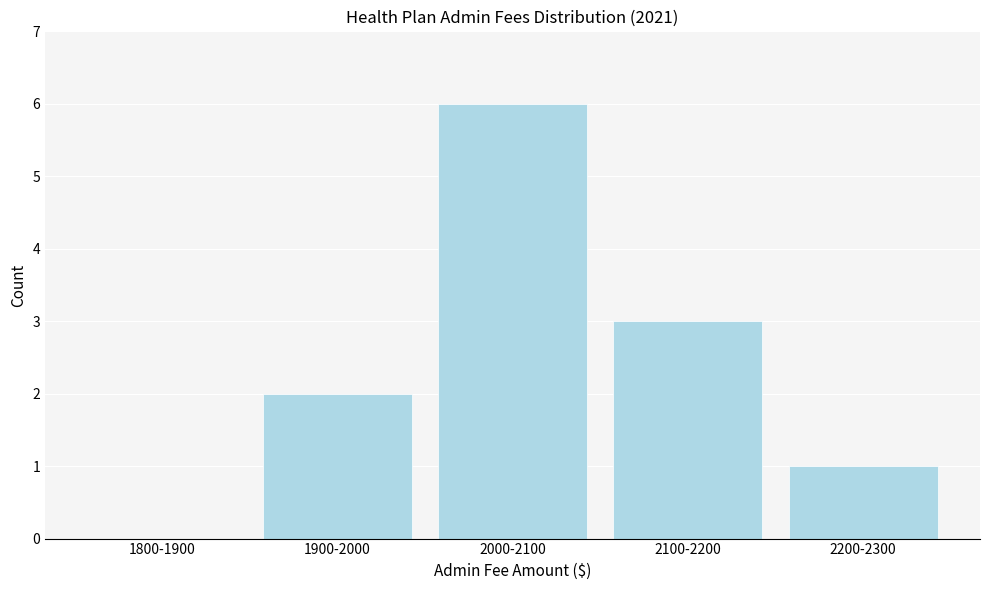

Reading left to right, what are all the values shown in this chart?

1800-1900=0	1900-2000=2	2000-2100=6	2100-2200=3	2200-2300=1